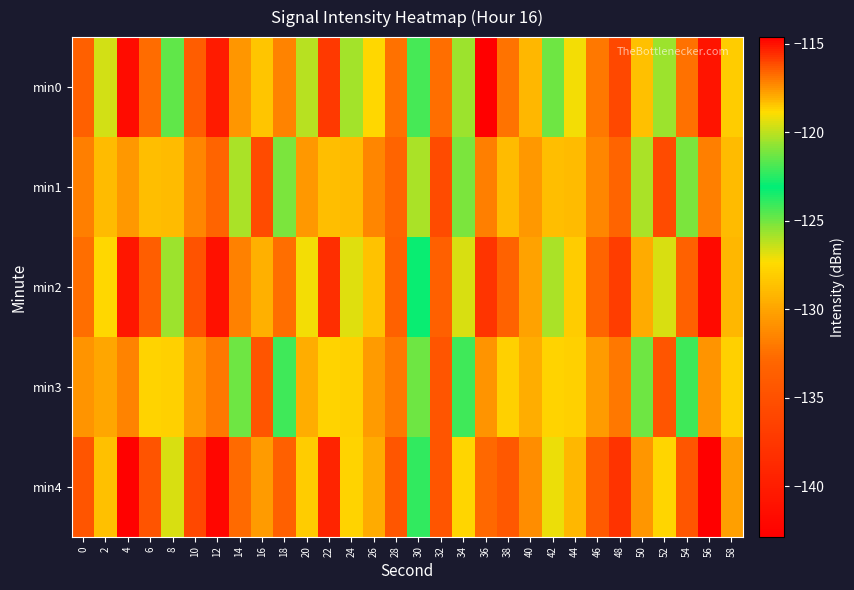

Reading left to right, extract all data points from this chart.

min0: 0=-133.5	2=-126.6	4=-141.6	6=-132.7	8=-124.7	10=-133.8	12=-140.1	14=-130.7	16=-128.5	18=-131.5	20=-126.1	22=-137.2	24=-125.8	26=-127.6	28=-132.4	30=-121.9	32=-132.5	34=-125.7	36=-114.6	38=-132.3	40=-129.1	42=-125.0	44=-127.1	46=-132.1	48=-135.9	50=-128.6	52=-125.7	54=-132.4	56=-140.8	58=-128.2
min1: 0=-131.8	2=-128.9	4=-130.5	6=-128.8	8=-128.9	10=-131.4	12=-133.1	14=-125.9	16=-135.6	18=-125.2	20=-130.5	22=-128.8	24=-128.9	26=-131.4	28=-133.1	30=-125.9	32=-135.6	34=-125.2	36=-131.8	38=-128.9	40=-130.5	42=-128.8	44=-128.9	46=-131.4	48=-133.1	50=-125.9	52=-135.6	54=-125.2	56=-131.8	58=-128.9
min2: 0=-132.5	2=-127.6	4=-140.6	6=-133.7	8=-125.7	10=-134.8	12=-141.1	14=-131.7	16=-129.5	18=-132.5	20=-127.1	22=-138.2	24=-126.8	26=-128.6	28=-133.4	30=-122.9	32=-133.5	34=-126.7	36=-115.6	38=-133.3	40=-130.1	42=-126.0	44=-128.1	46=-133.1	48=-136.9	50=-129.6	52=-126.7	54=-133.4	56=-141.8	58=-129.2
min3: 0=-130.8	2=-129.9	4=-131.5	6=-127.8	8=-127.9	10=-130.4	12=-132.1	14=-124.9	16=-134.6	18=-124.2	20=-129.5	22=-127.8	24=-127.9	26=-130.4	28=-132.1	30=-124.9	32=-134.6	34=-124.2	36=-130.8	38=-127.9	40=-129.5	42=-127.8	44=-127.9	46=-130.4	48=-132.1	50=-124.9	52=-134.6	54=-124.2	56=-130.8	58=-127.9
min4: 0=-134.5	2=-128.6	4=-142.6	6=-134.7	8=-126.7	10=-135.8	12=-142.1	14=-132.7	16=-130.5	18=-133.5	20=-128.1	22=-139.2	24=-127.8	26=-129.6	28=-134.4	30=-123.9	32=-134.5	34=-127.7	36=-116.6	38=-134.3	40=-131.1	42=-127.0	44=-129.1	46=-134.1	48=-137.9	50=-130.6	52=-127.7	54=-134.4	56=-142.8	58=-130.2